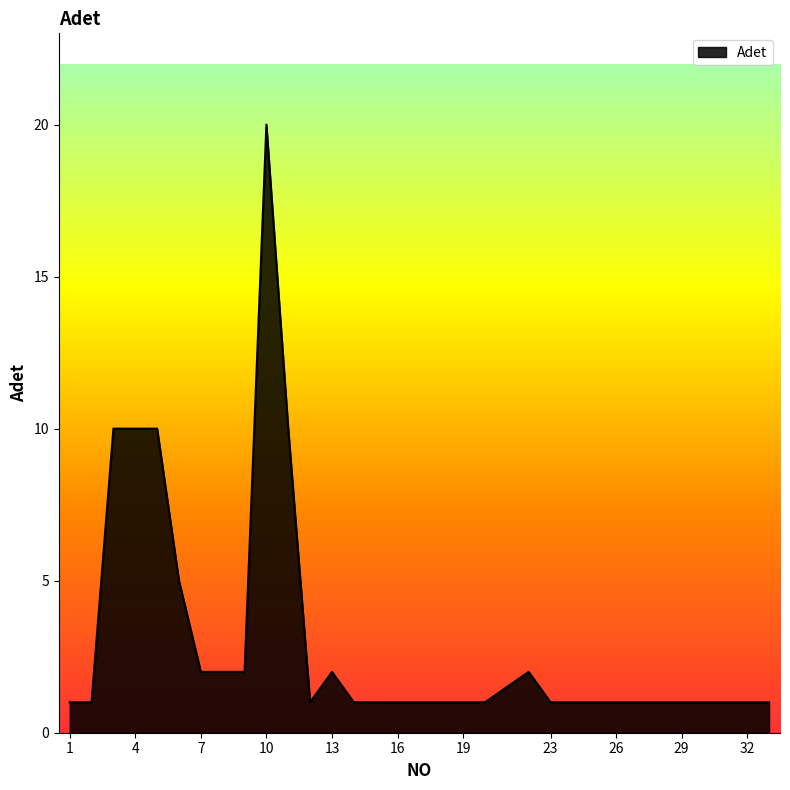

What is the maximum value shown in the chart?

20